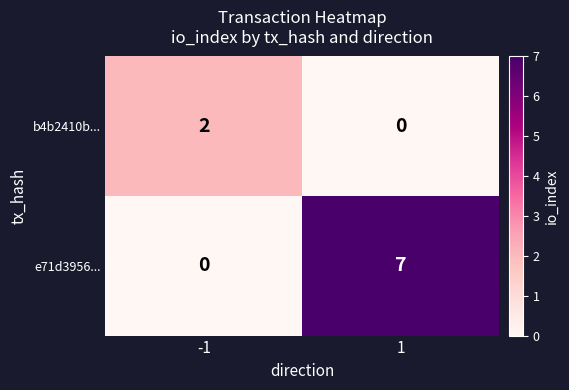

List the series in order of their peak value, lowest first.

b4b2410b..., e71d3956...